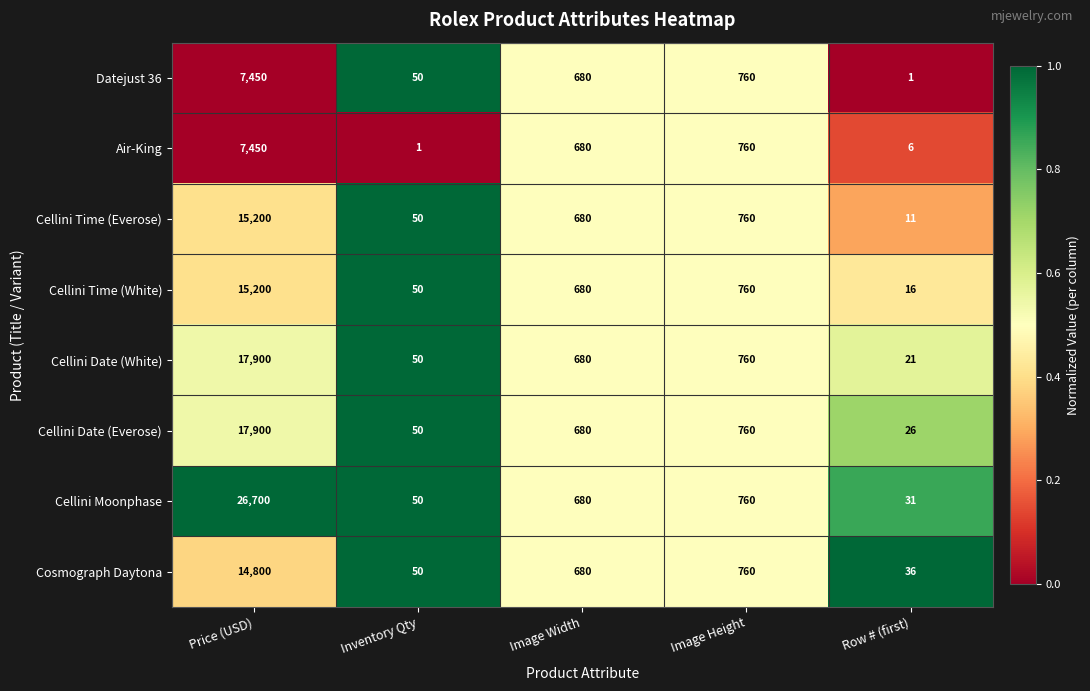

What is the sum of all Cellini Date (White) values?

19411